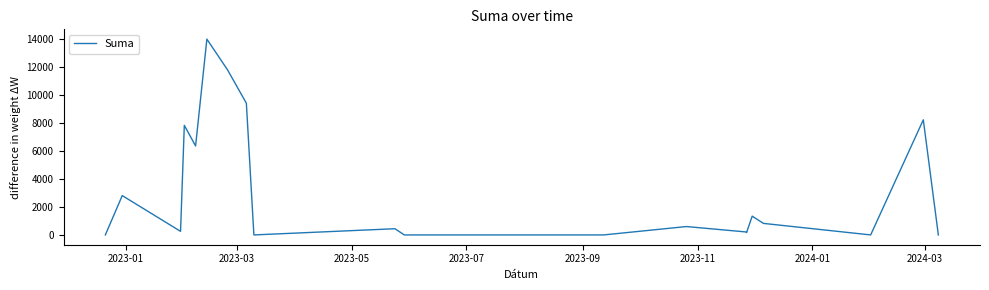

What is the value of the 7th point from the left?

11810.8